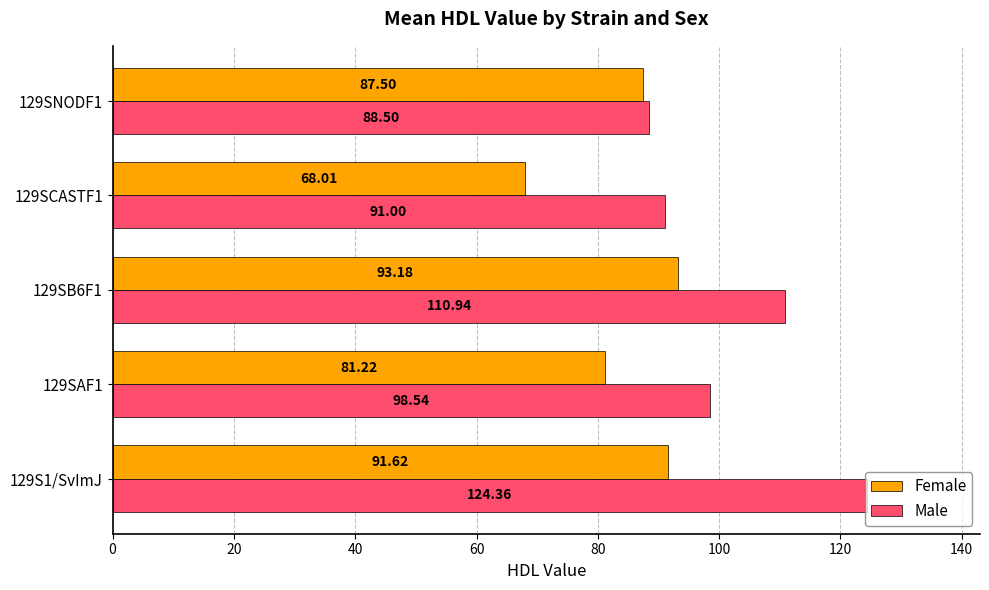

What is the maximum value for Male?

124.4